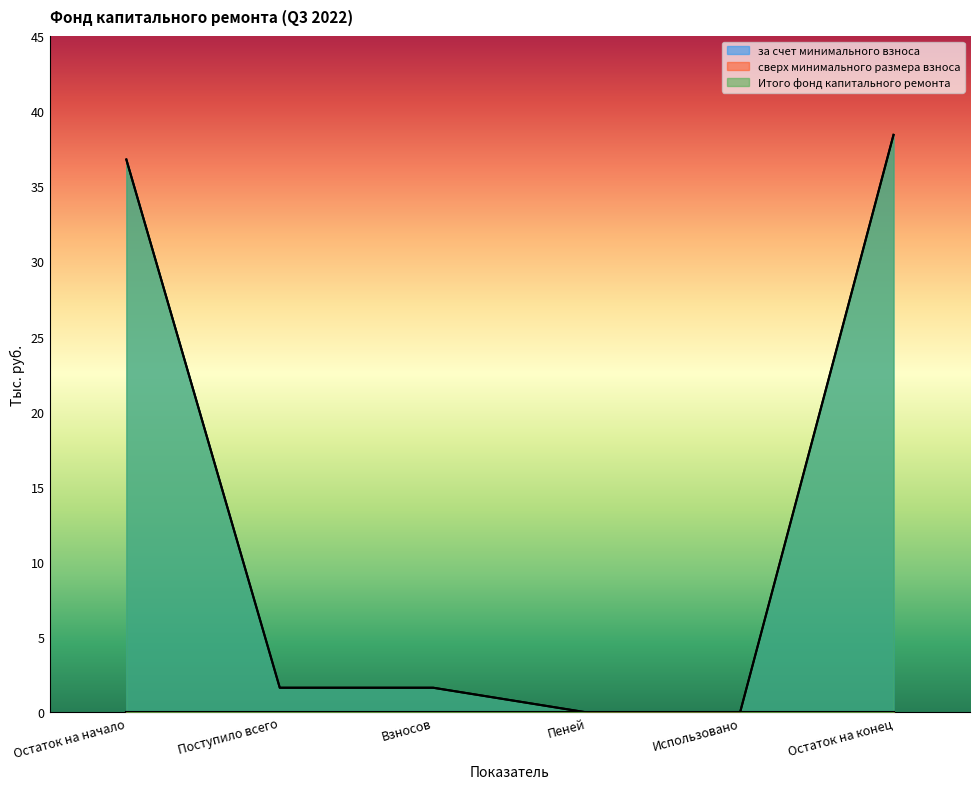

The за счет минимального взноса series shows 1.6 at Взносов. True or false?

True